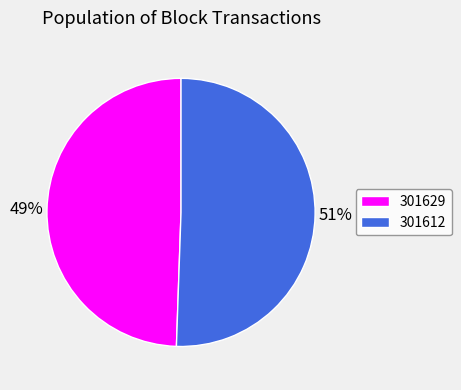

To the nearest percent, what is the average slice percentage?

50%